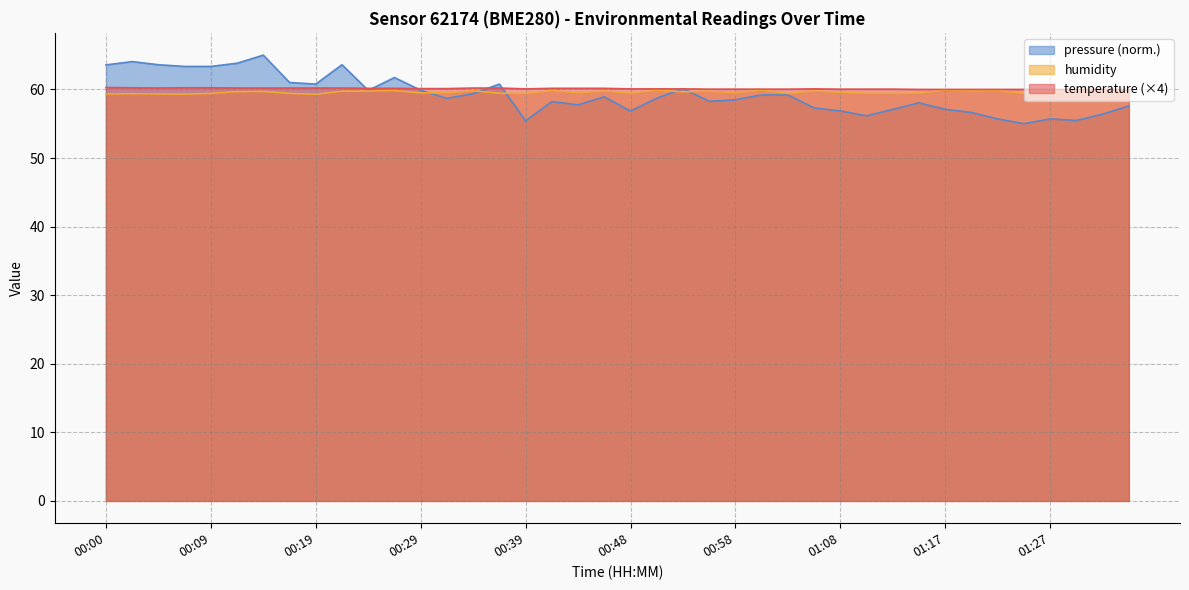

What is the total value across all series at 00:51?

178.7